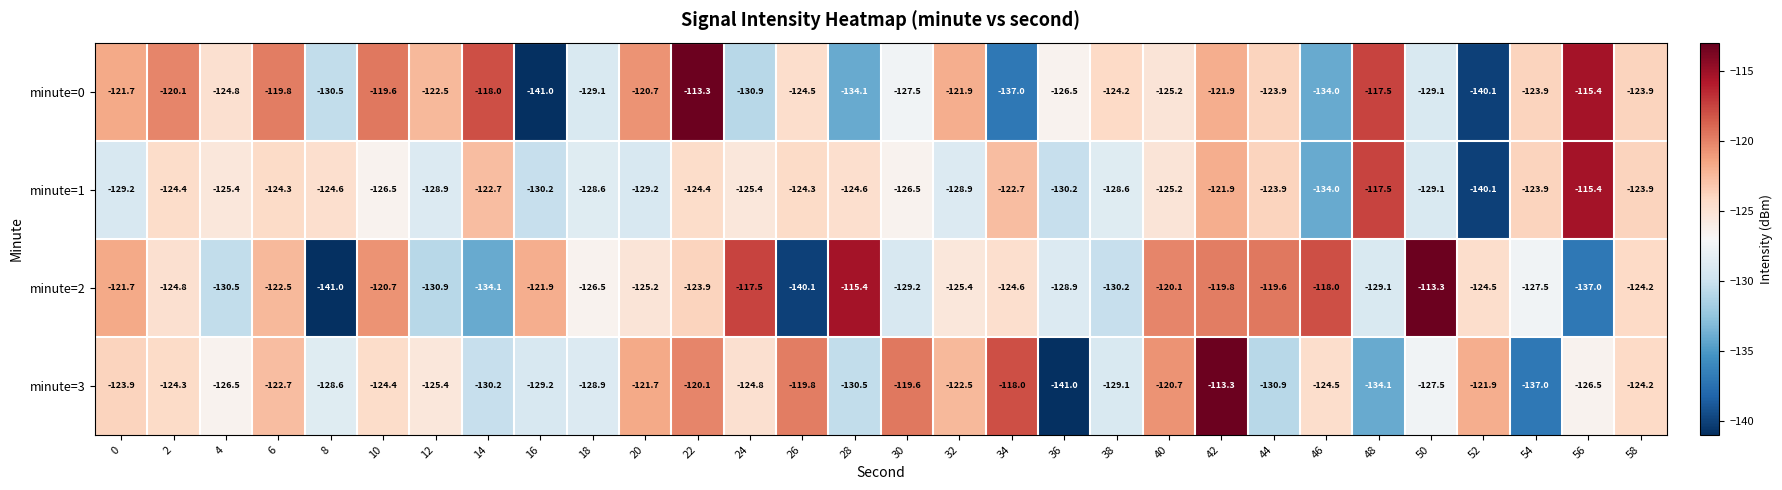

Is it true that minute=2 equals -252.9 at 8?

False